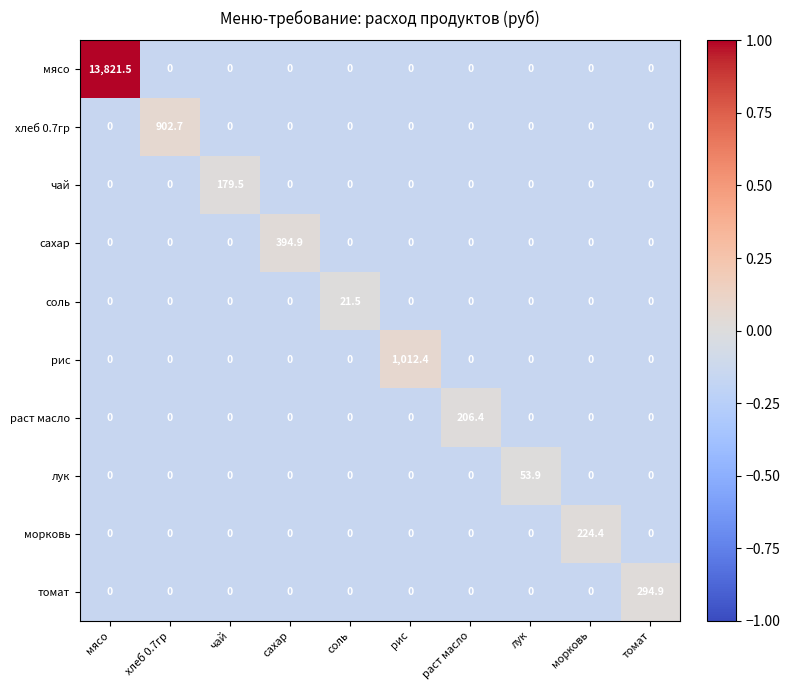

Which series has the largest total across all categories?

мясо